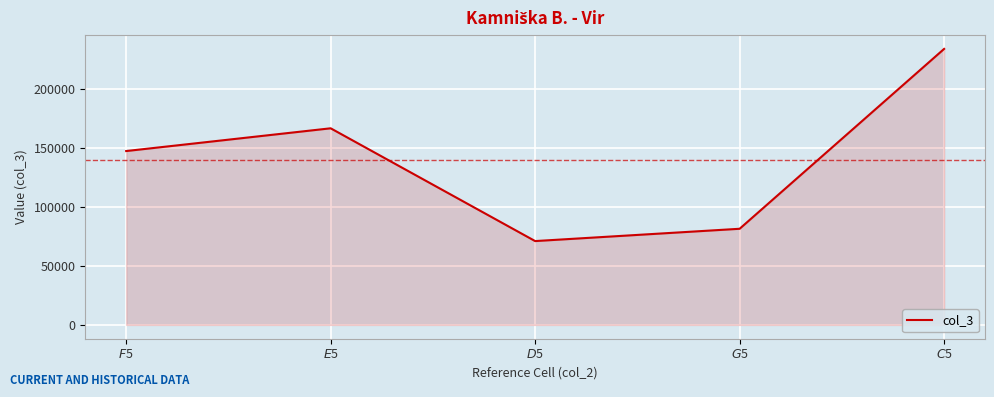

What position from the left is $E$5?

2